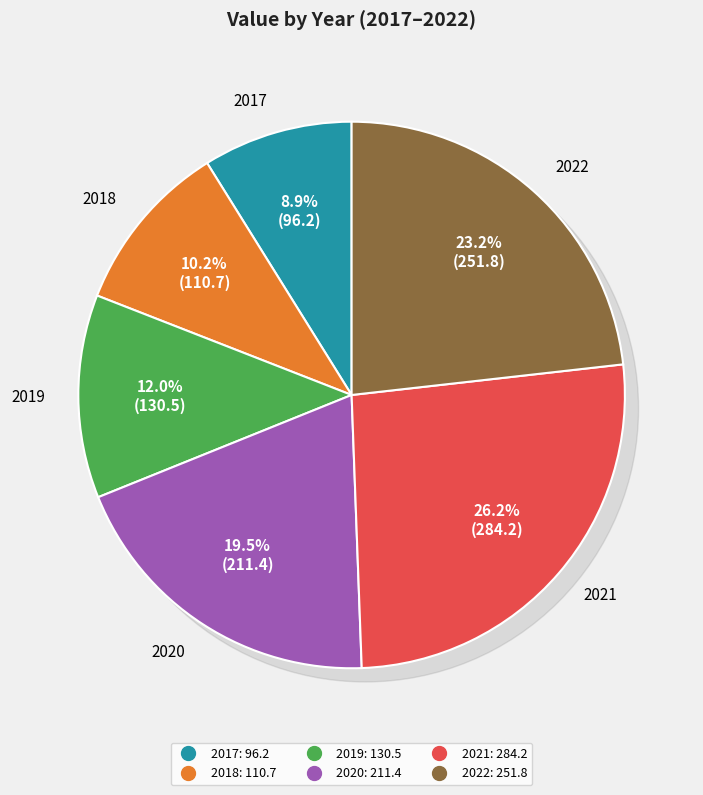

To the nearest percent, what portion does 2020 represent?

19%